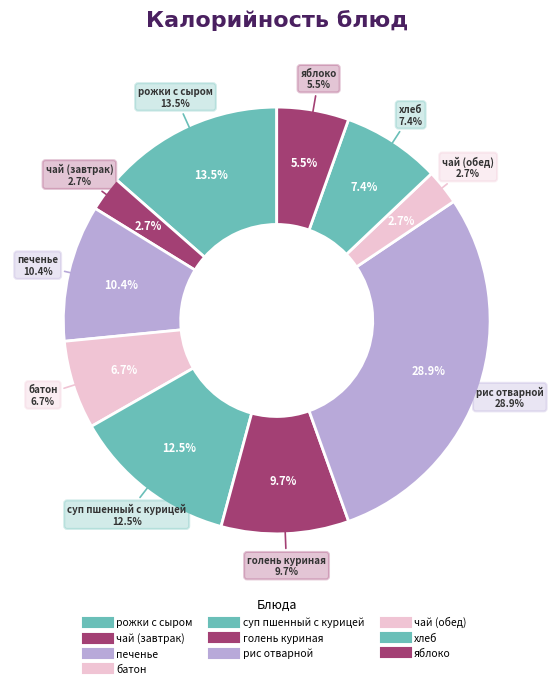

Between яблоко and хлеб, which is larger?

хлеб